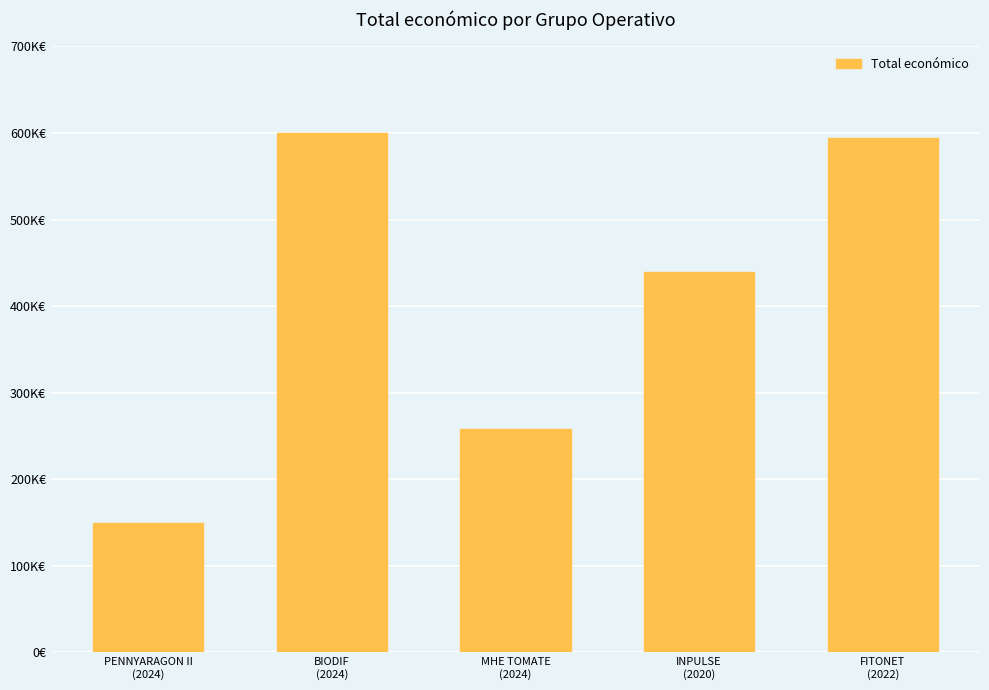

Approximately how many times larger is the value at INPULSE
(2020) compared to MHE TOMATE
(2024)?

1.7